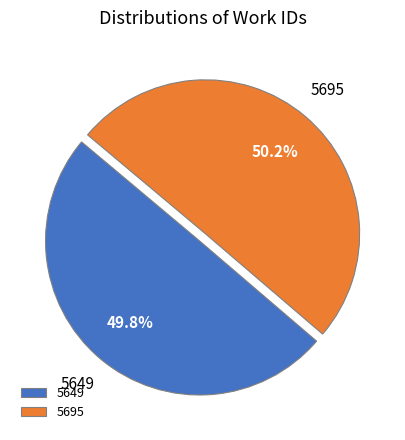

Does any single category account for the majority?

Yes